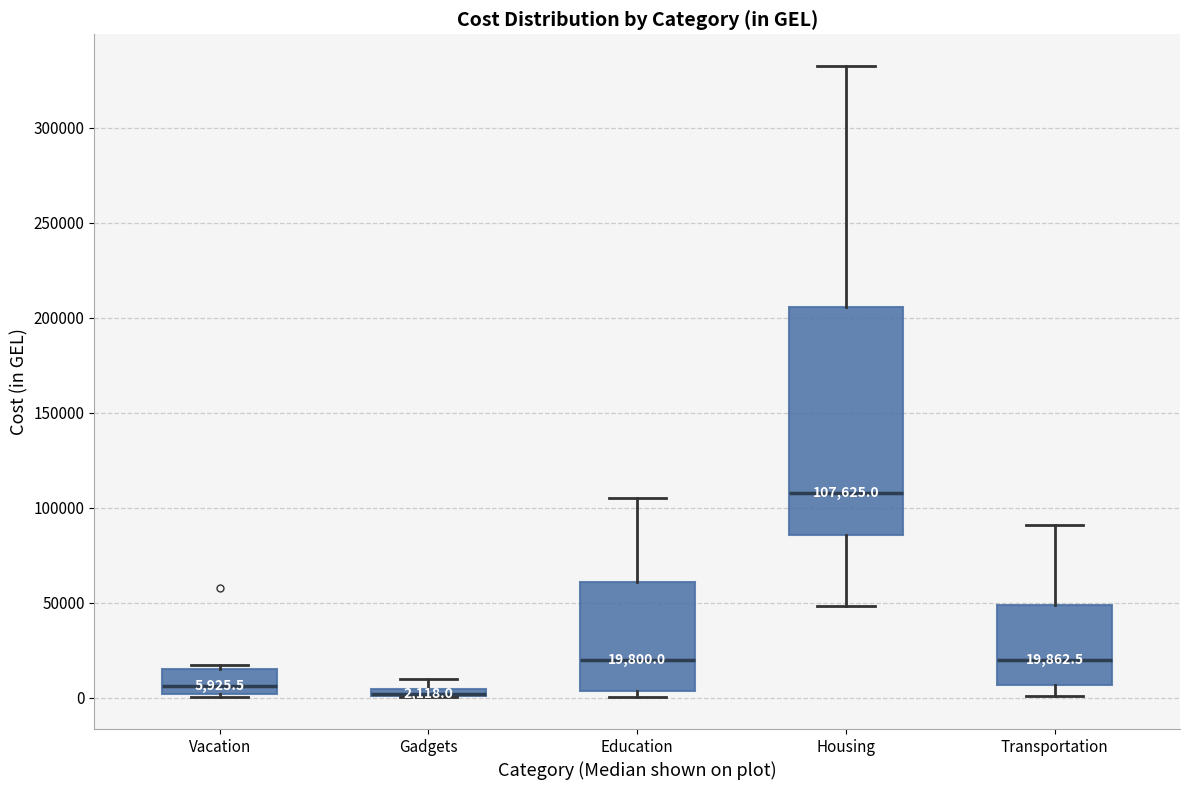

Comparing the boxes themselves (not the whiskers), which one is the tallest?

Housing